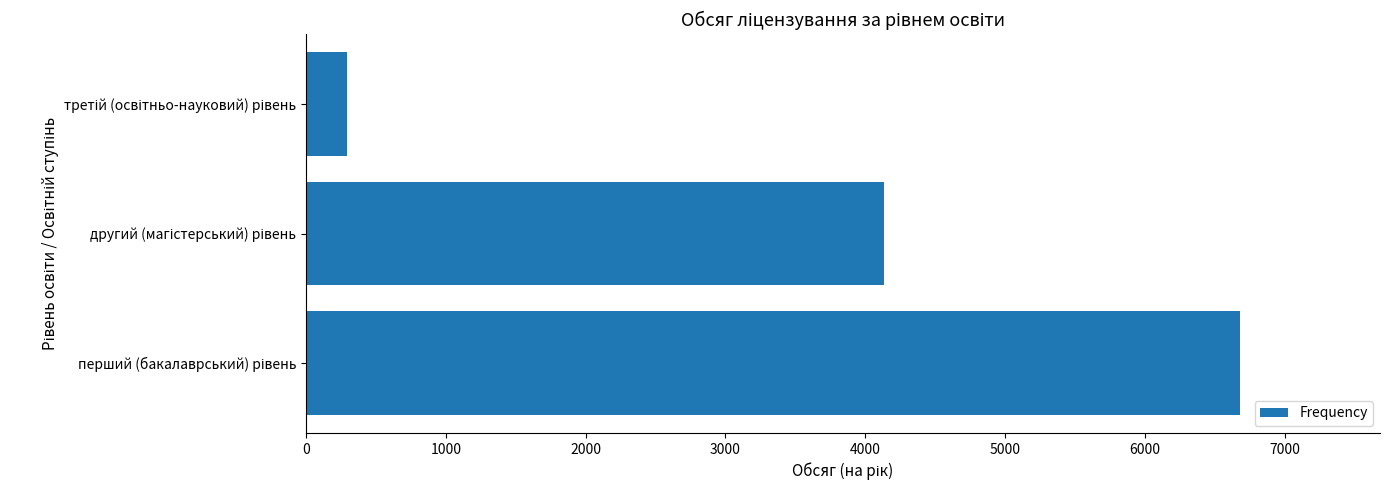

How many bars are there in total?

3